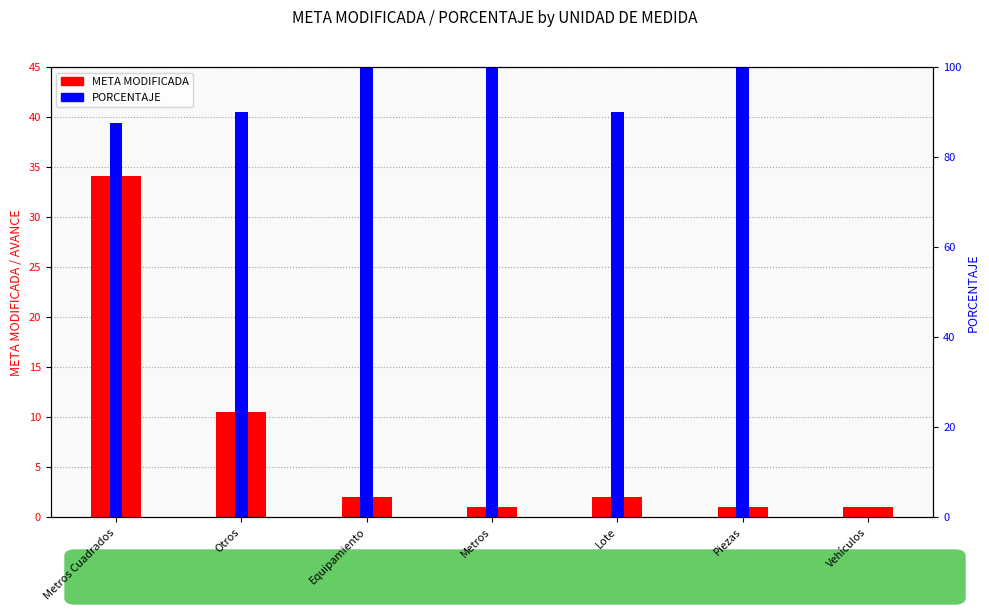

How many bars are there in each group?

2